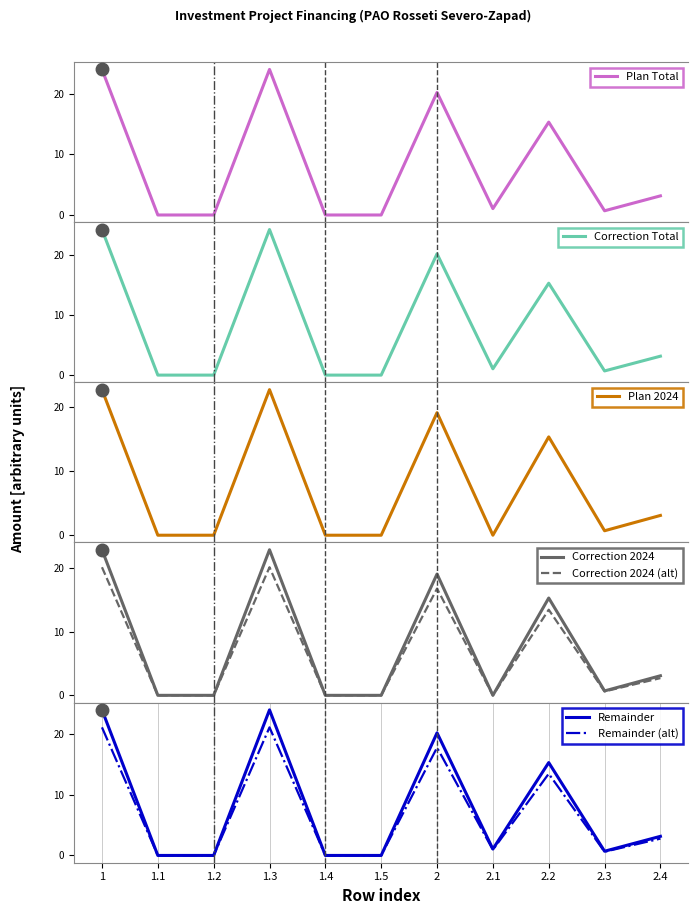

True or false: Correction_2024 has a value of 0.0 at 1.2.

True